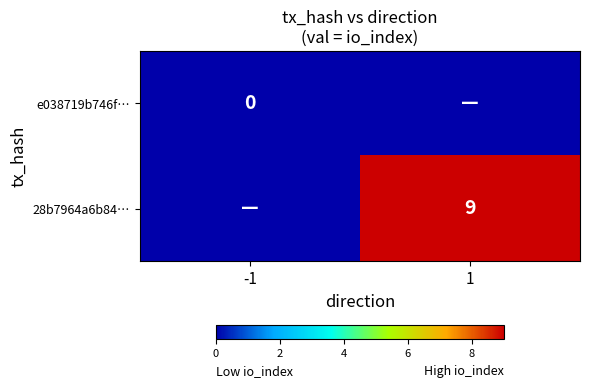

True or false: 28b7964a6b84… has a value of 9 at 1.

True